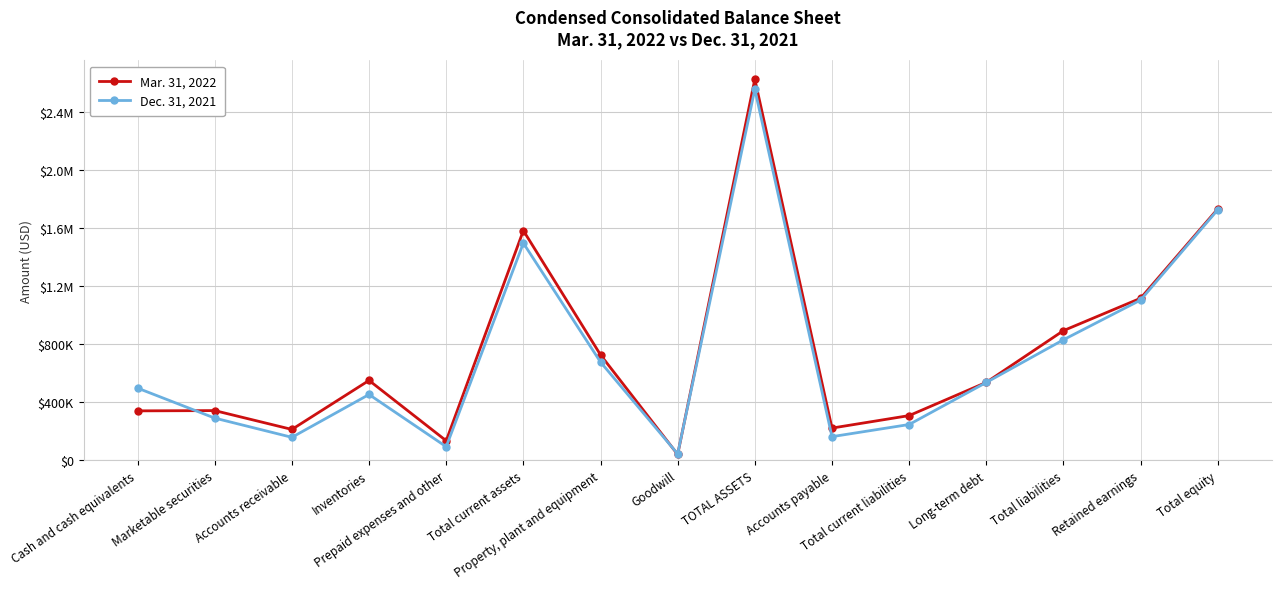

At which category does the chart reach its peak across all series?

TOTAL ASSETS